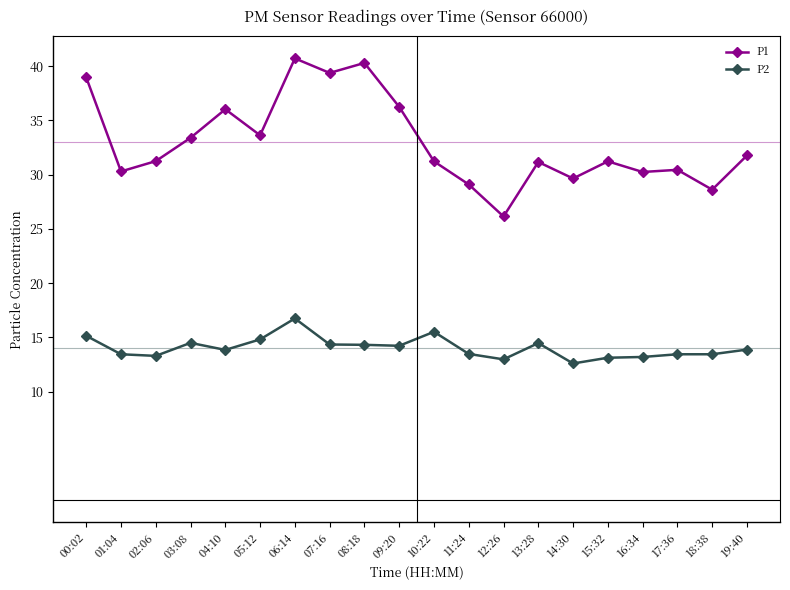

Which category has the lowest value across all series?

14:30